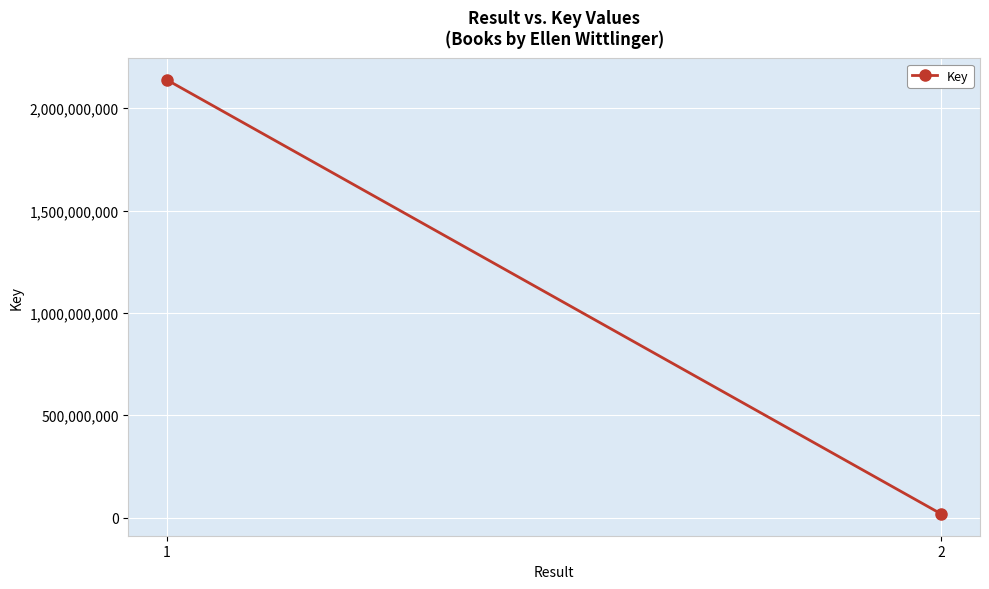

Rank the categories by value from lowest to highest.

2, 1